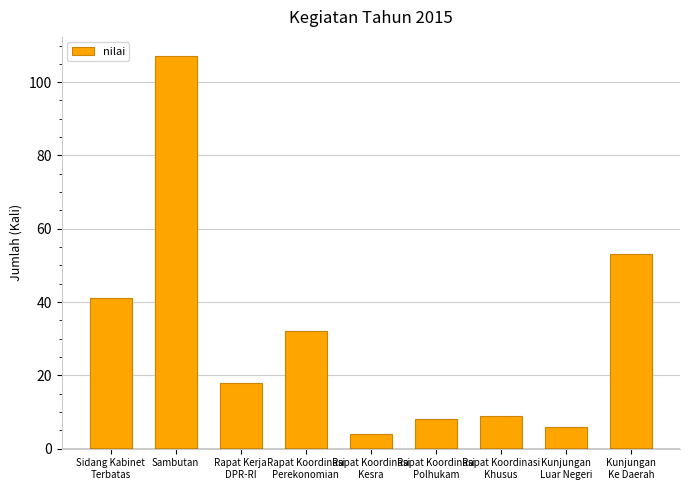

Reading left to right, extract all data points from this chart.

Sidang Kabinet
Terbatas=41	Sambutan=107	Rapat Kerja
DPR-RI=18	Rapat Koordinasi
Perekonomian=32	Rapat Koordinasi
Kesra=4	Rapat Koordinasi
Polhukam=8	Rapat Koordinasi
Khusus=9	Kunjungan
Luar Negeri=6	Kunjungan
Ke Daerah=53